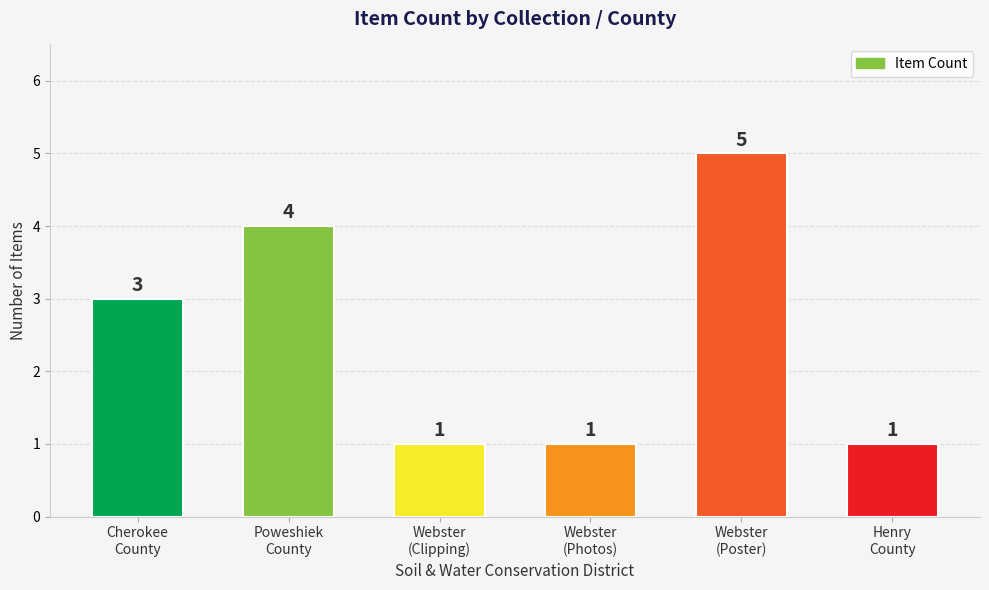

Reading left to right, what are all the values shown in this chart?

3	4	1	1	5	1